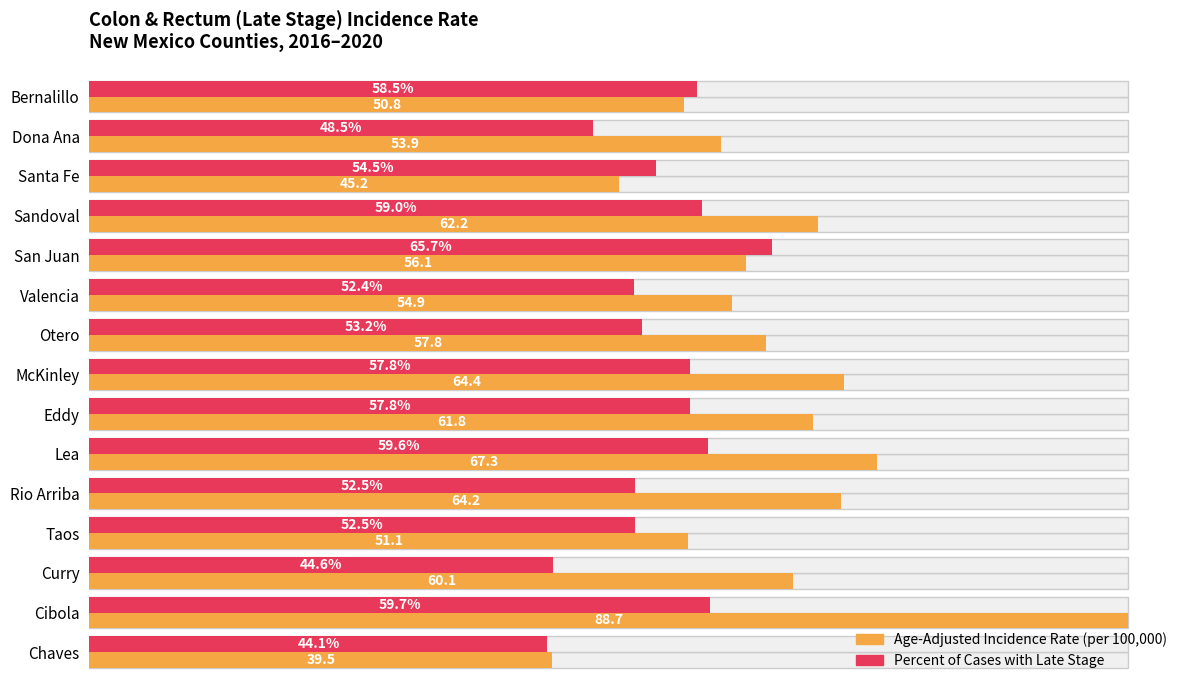

The value of Percent Late Stage at Rio Arriba is 85.4. True or false?

False